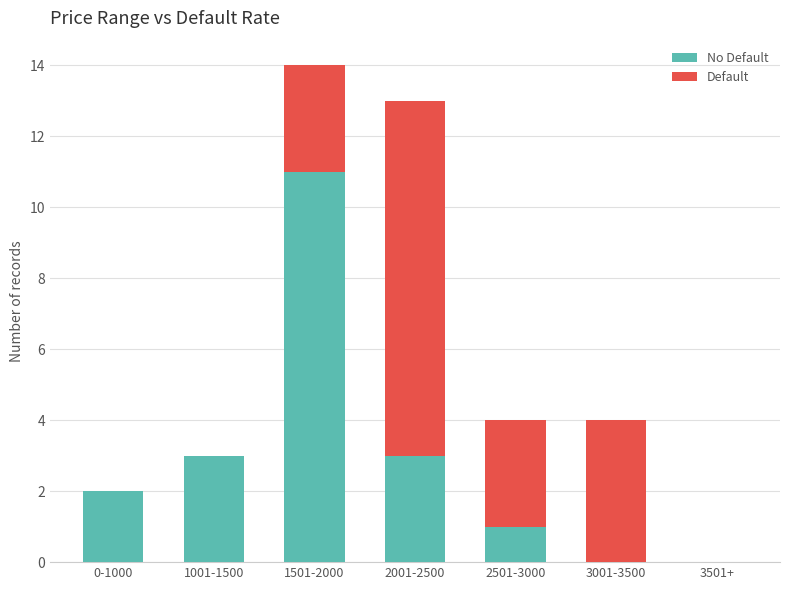

At which category is the sum across all series the highest?

1501-2000